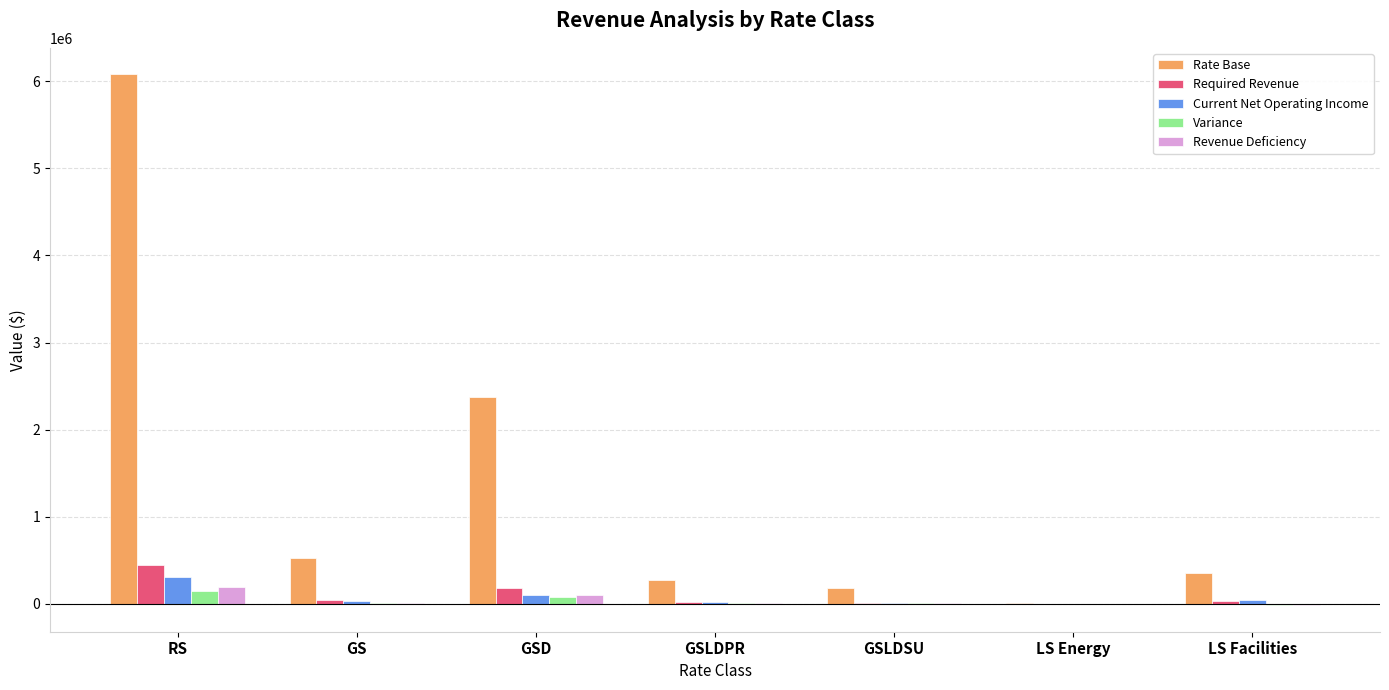

How many groups of bars are there?

7